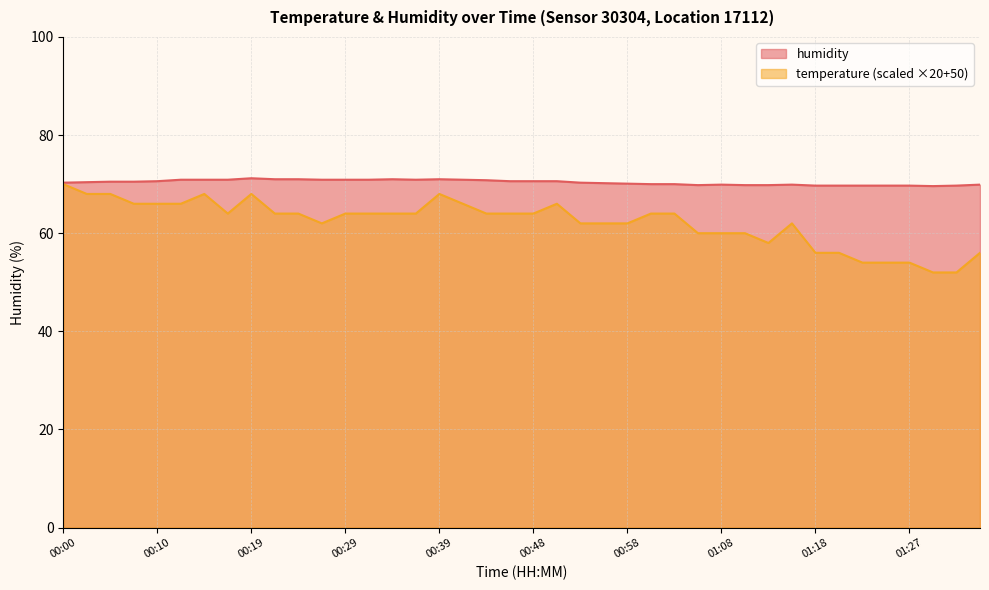

Between 00:10 and 00:19, which is larger?

00:19